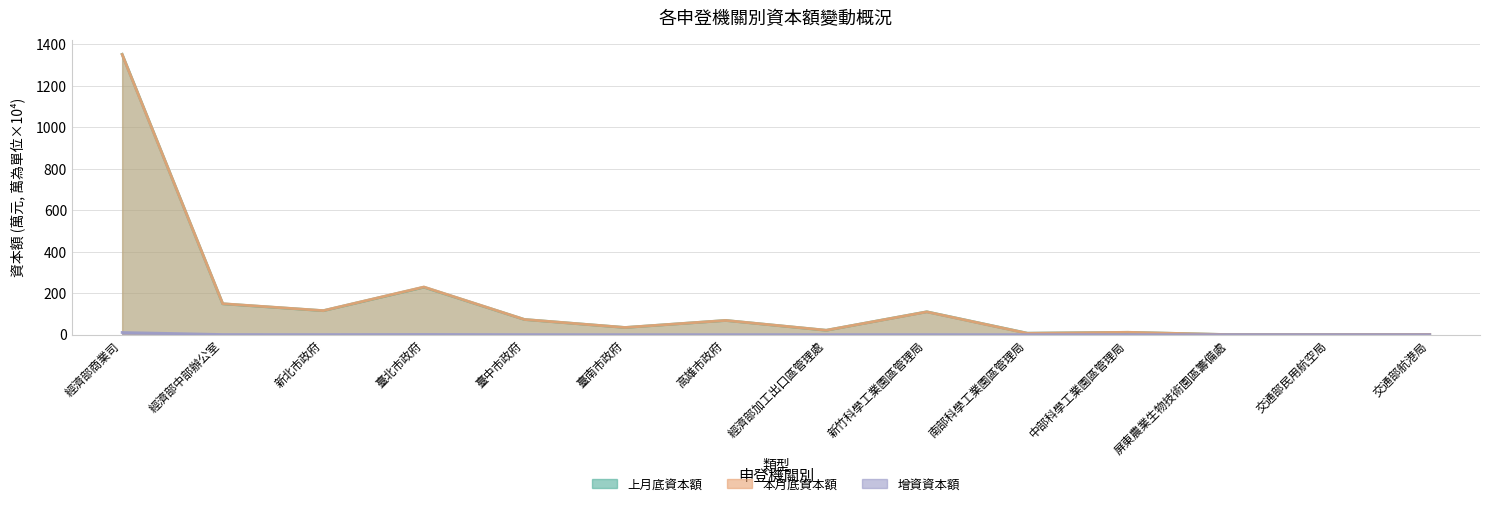

At which category is the sum across all series the highest?

經濟部商業司